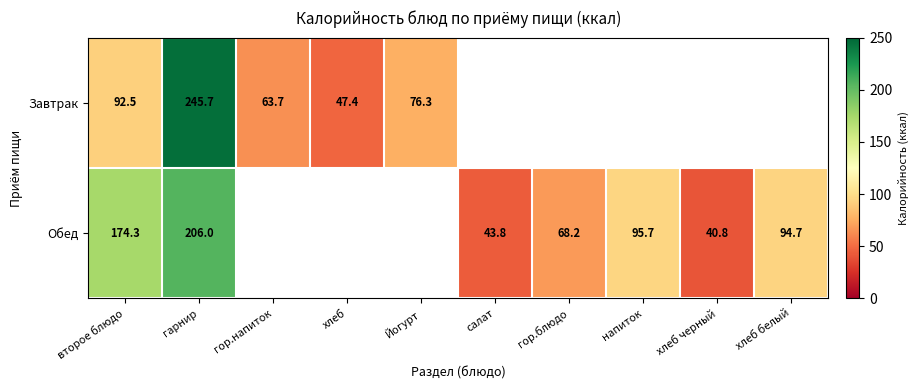

Rank the series at второе блюдо from highest to lowest value.

Обед, Завтрак